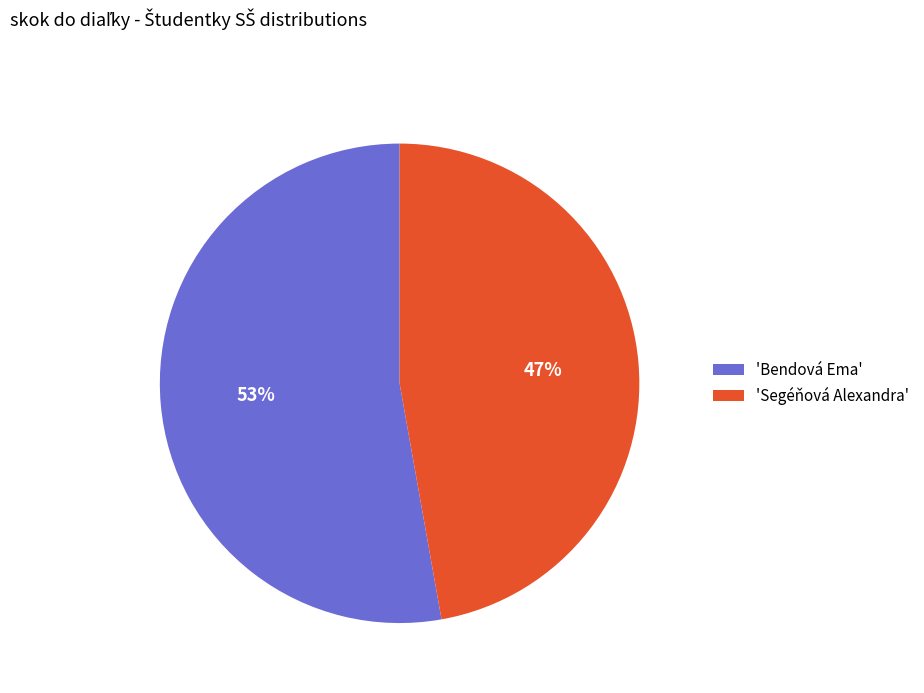

Rank the categories by value from lowest to highest.

'Segéňová Alexandra', 'Bendová Ema'